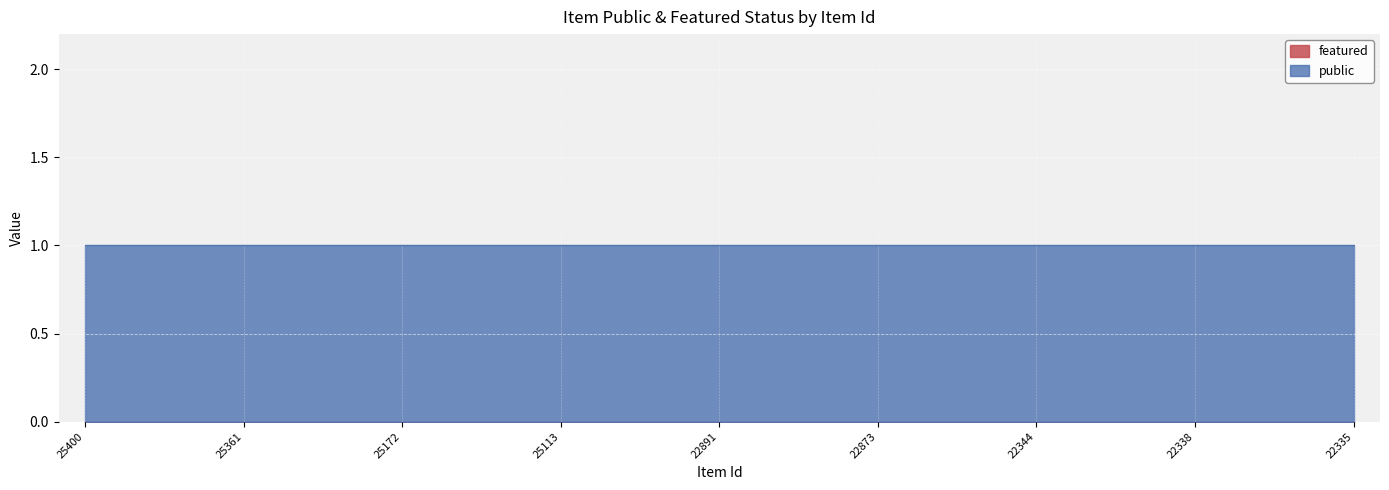

What are all the series names shown in the legend?

public, featured